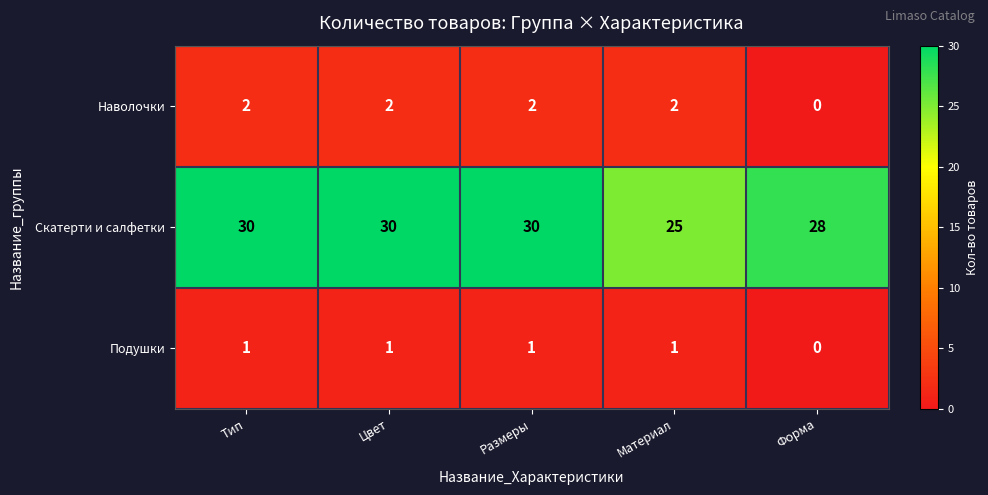

What is the total value across all series at Тип?

33